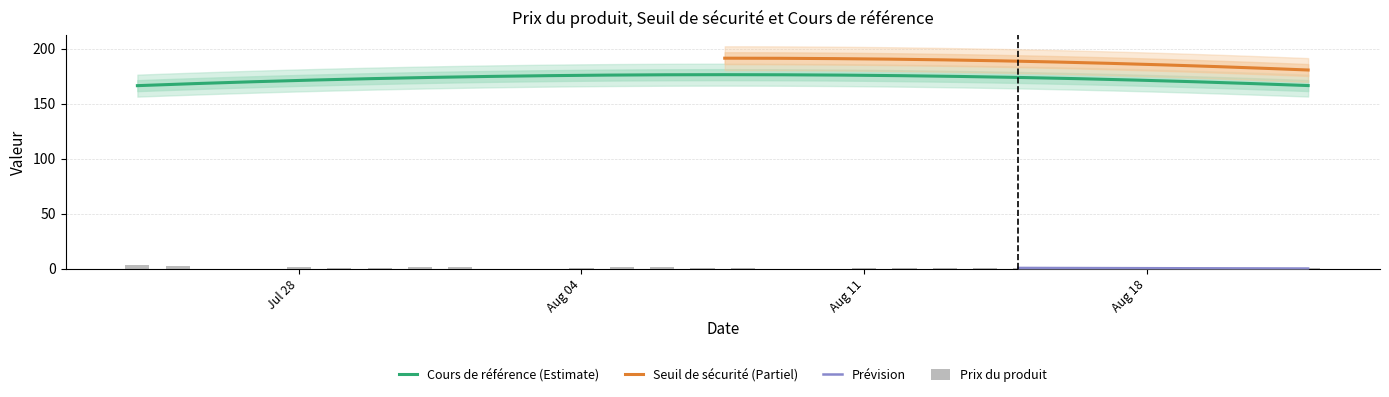

Which has a higher value, 2025-08-13 or 2025-08-15?

2025-08-13